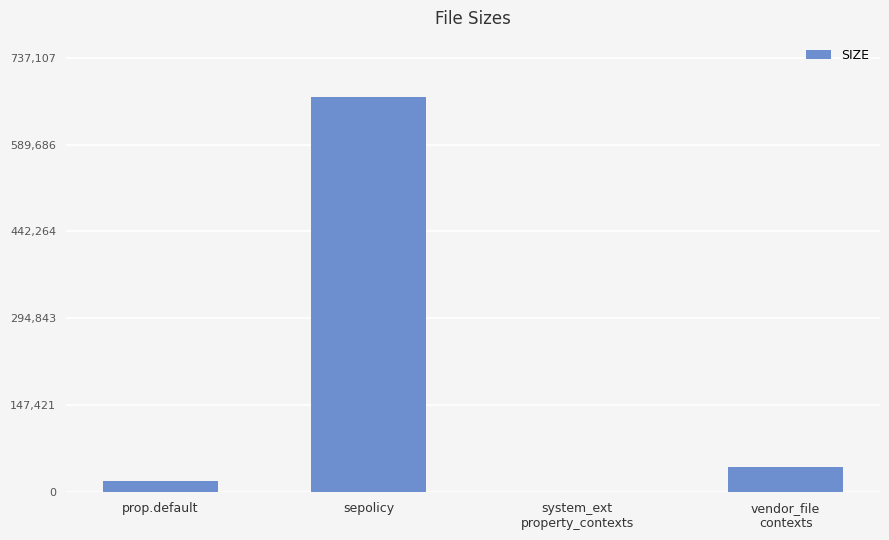

Between vendor_file
contexts and system_ext
property_contexts, which is larger?

vendor_file
contexts